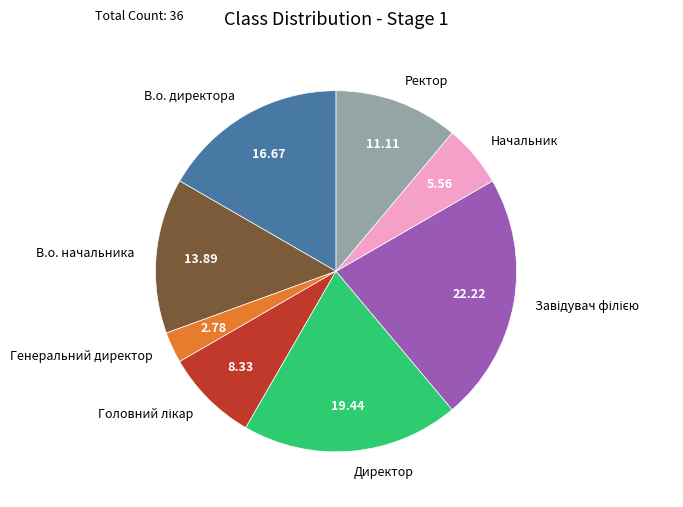

Which slice is the smallest?

Генеральний директор